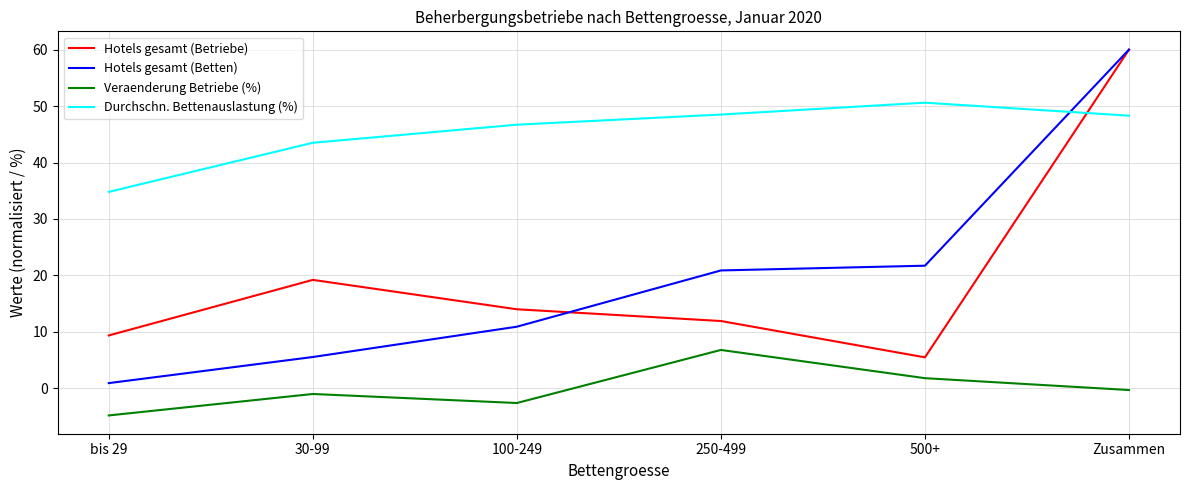

Which category has the highest value in the Veraenderung Betriebe (%) series?

250-499